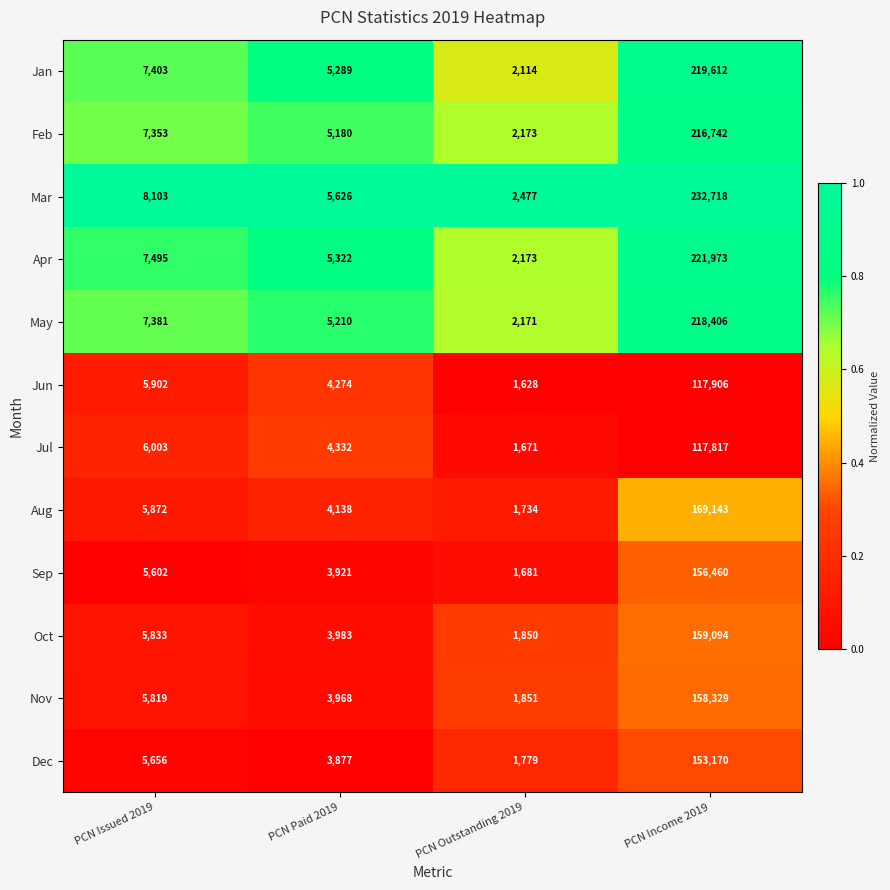

The Apr series shows 1352 at PCN Outstanding 2019. True or false?

False